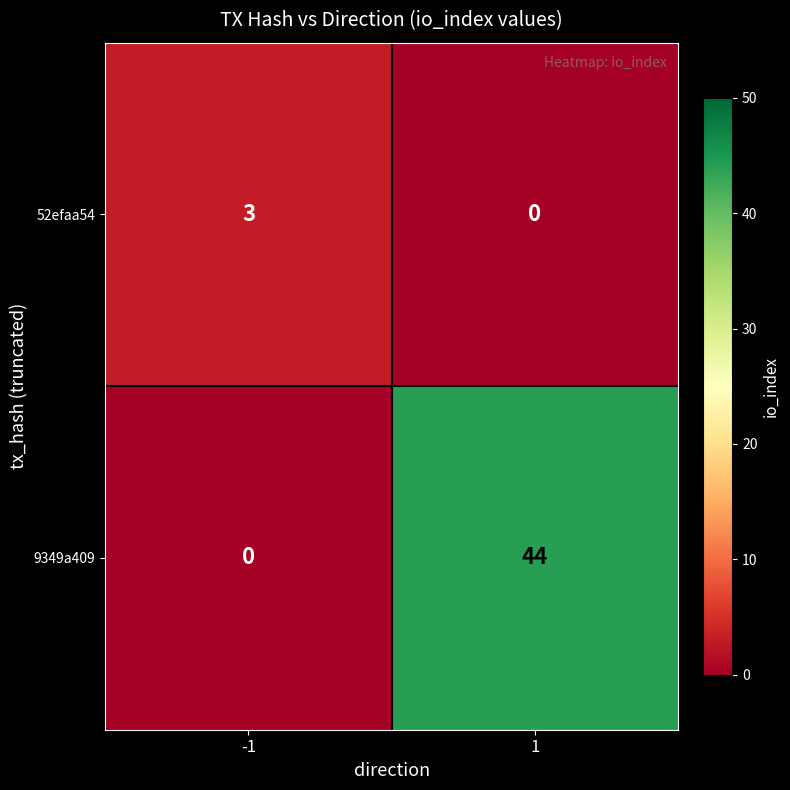

Reading left to right, what are all the values shown in this chart?

52efaa54: 3	0
9349a409: 0	44